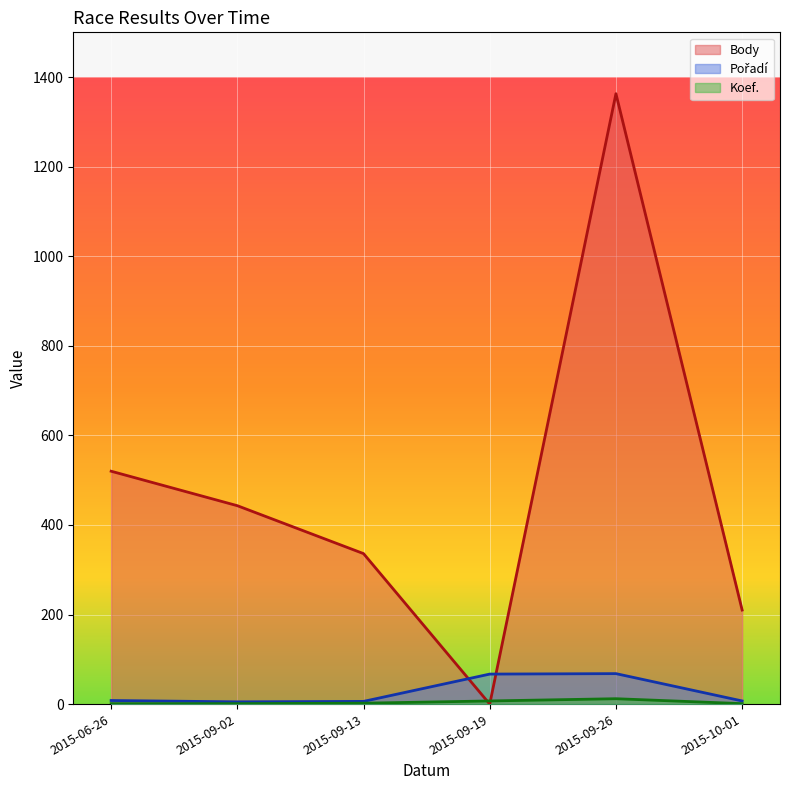

Reading left to right, extract all data points from this chart.

Body: 520	443	336	0	1363	210
Pořadí: 8	5	6	67	68	7
Koef.: 1	1	2	7	12	1